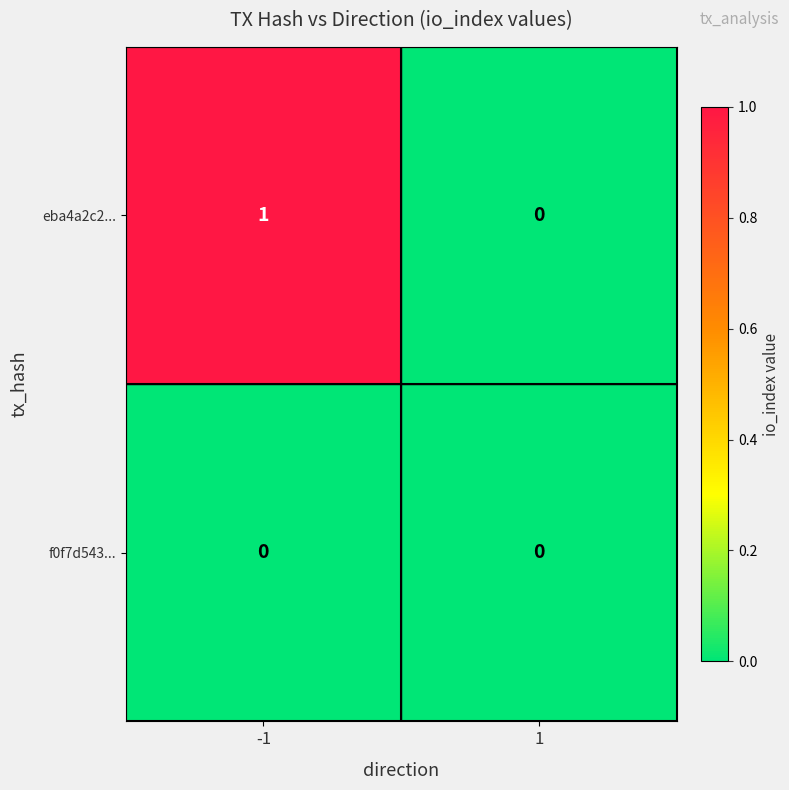

Reading left to right, list all the values displayed in this chart.

eba4a2c2...: 1	0
f0f7d543...: 0	0